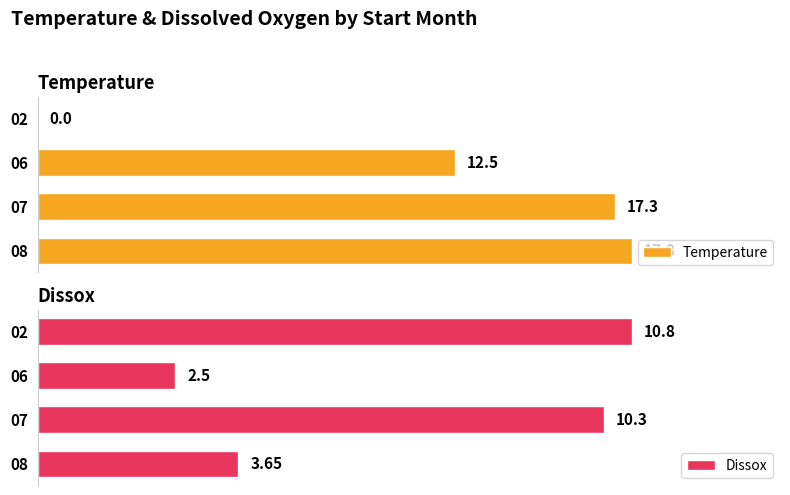

Rank the categories by Dissox value from highest to lowest.

02, 07, 08, 06